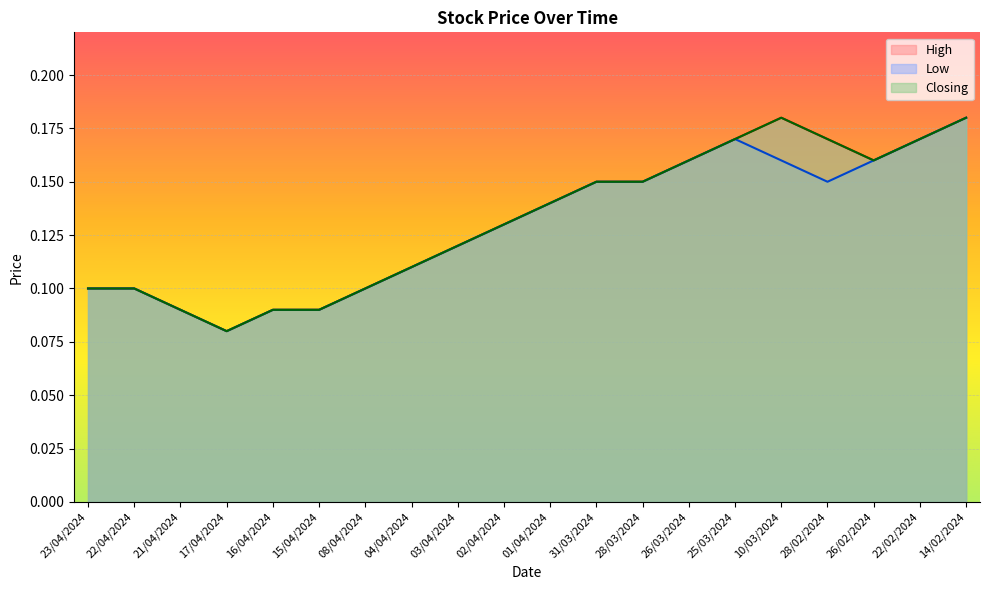

Which series has the widest spread of values?

High